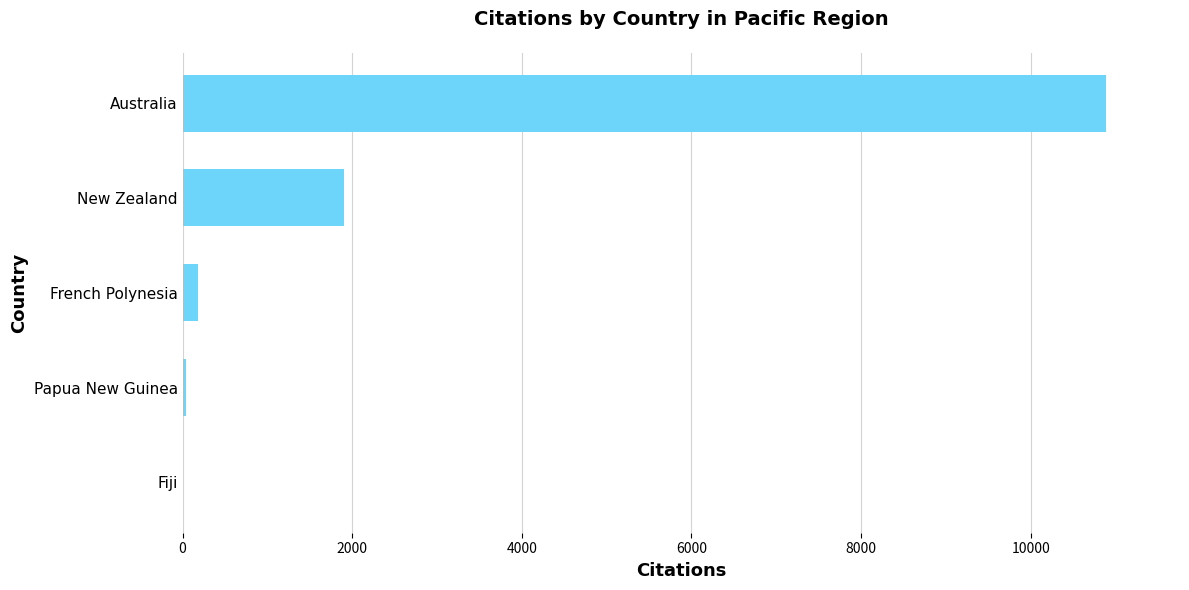

True or false: the data shows 2705 at New Zealand.

False